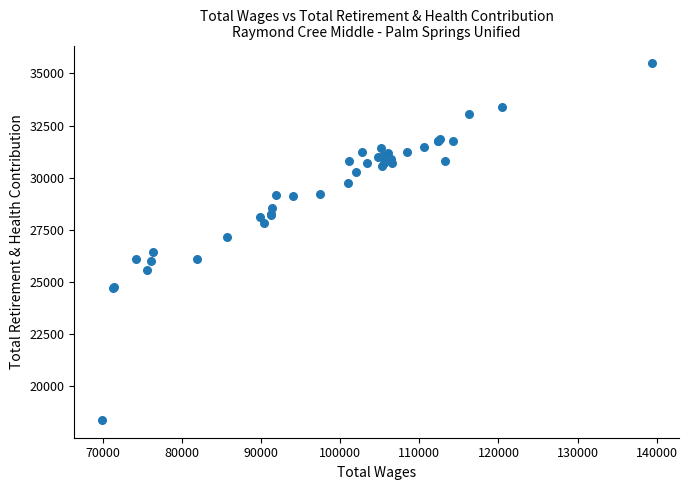

What Y value in the scatter plot is closest to 26941?

27161